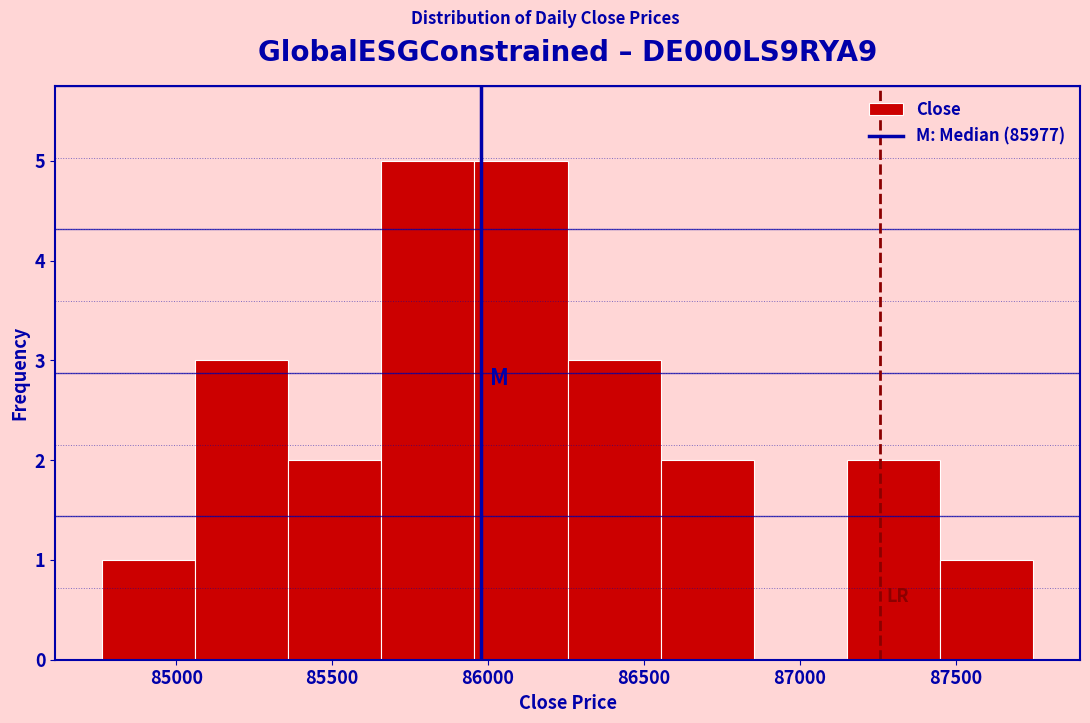

Reading left to right, list every bar in this chart as the range it spans on the x-axis followed by its height. Neither the bar edges nor the heights are printed on the chart, so give them approximately, as read against the axes.

84750 to 85050: 1
85050 to 85350: 3
85350 to 85650: 2
85650 to 85950: 5
85950 to 86250: 5
86250 to 86550: 3
86550 to 86850: 2
86850 to 87150: 0
87150 to 87450: 2
87450 to 87750: 1